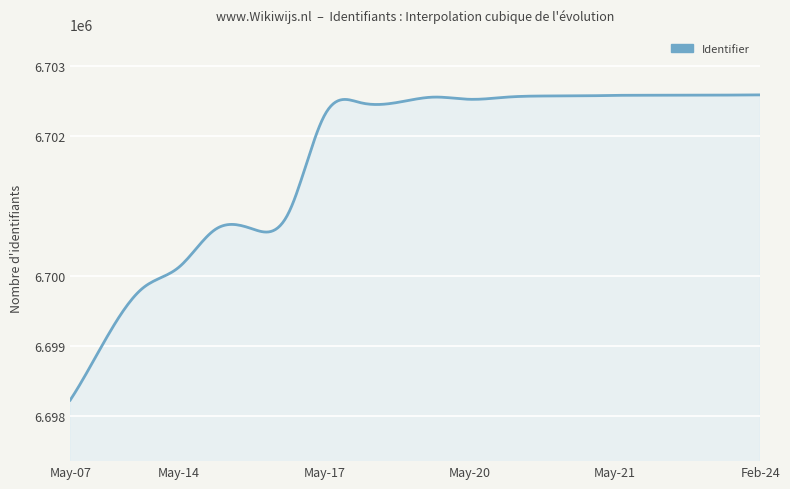

What is the maximum value shown in the chart?

6702589.0